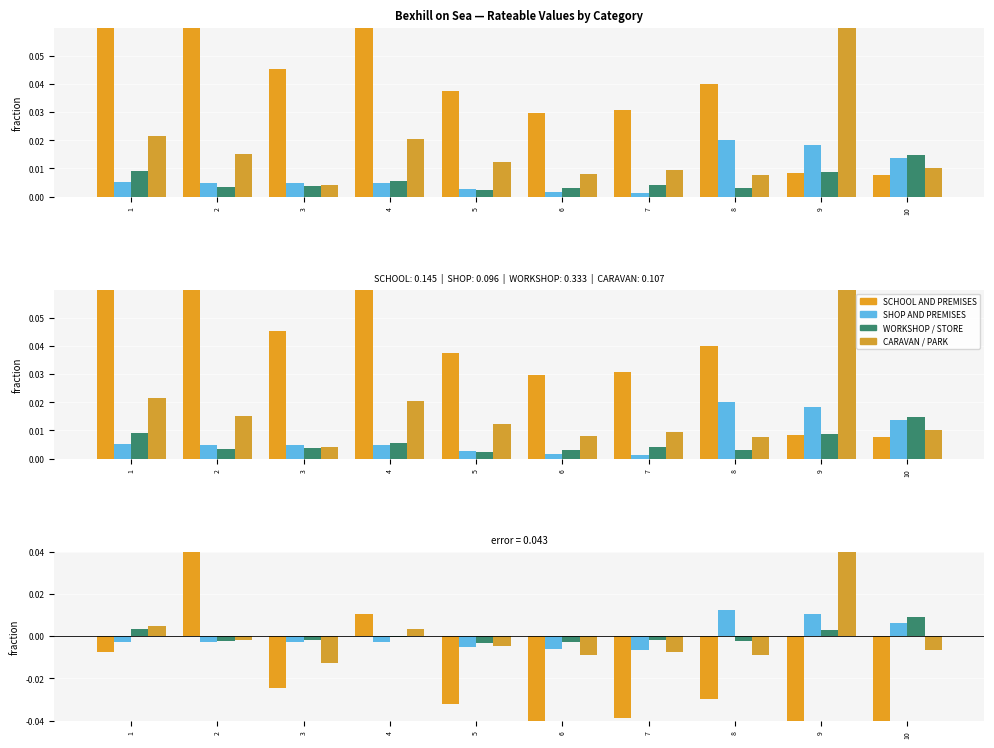

At which label does CARAVAN / PARK first exceed 0?

1